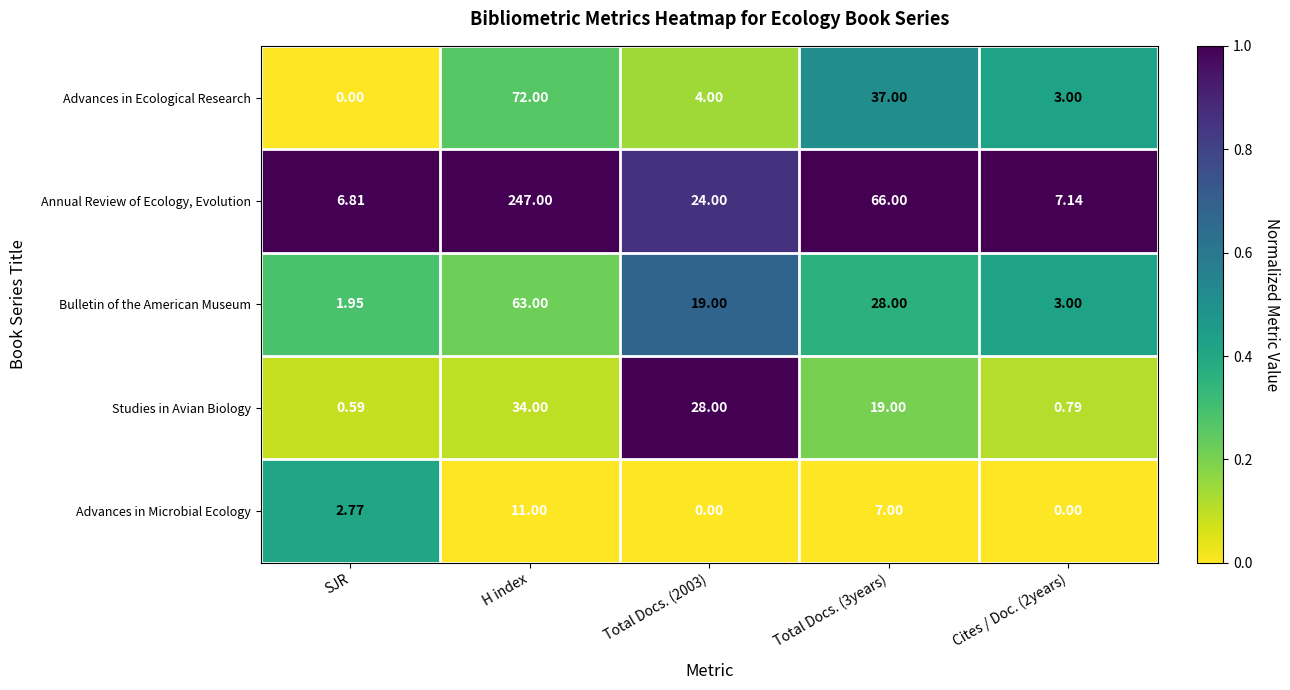

Rank the series at H index from highest to lowest value.

Annual Review of Ecology, Evolution, Advances in Ecological Research, Bulletin of the American Museum, Studies in Avian Biology, Advances in Microbial Ecology